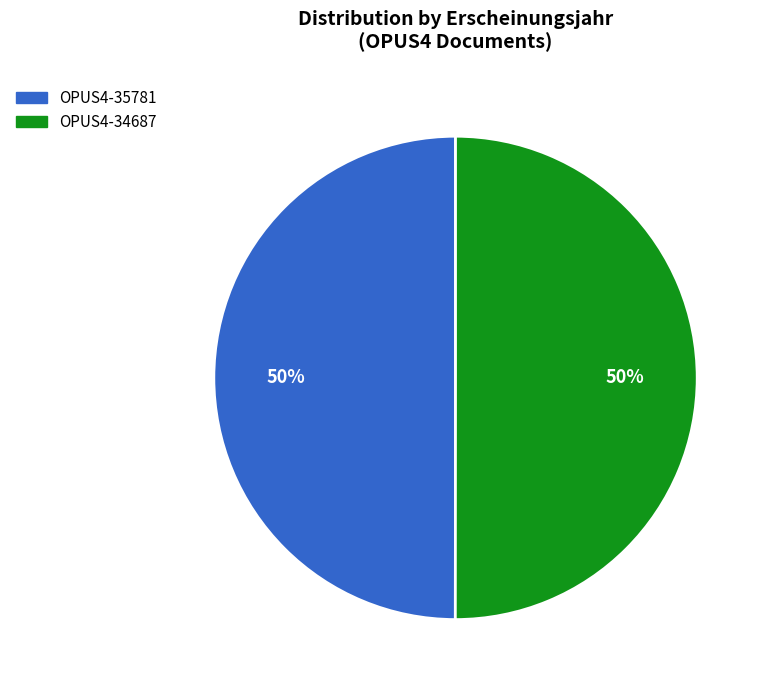

What percentage is the OPUS4-34687 slice, to the nearest percent?

50%